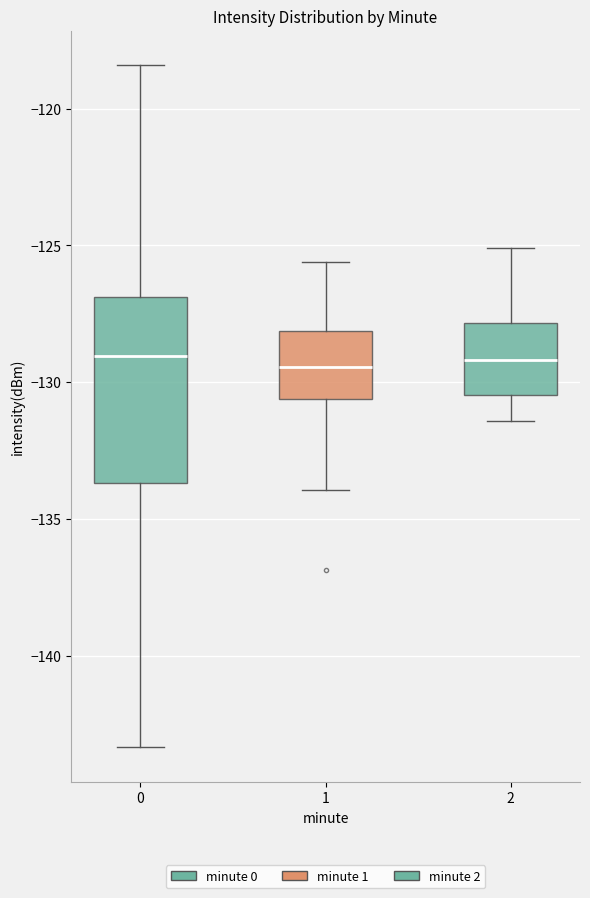

Reading left to right, read every box against the y-axis: the position of its median line, the range the box covers, and the ends of its whiskers. The values are not printed on the chart, so give them approximately, as read against the axis.

0: median -129.0, box -133.5 to -127.0, whiskers -143.5 to -118.5
1: median -129.5, box -130.5 to -128.0, whiskers -134.0 to -125.5
2: median -129.0, box -130.5 to -128.0, whiskers -131.5 to -125.0